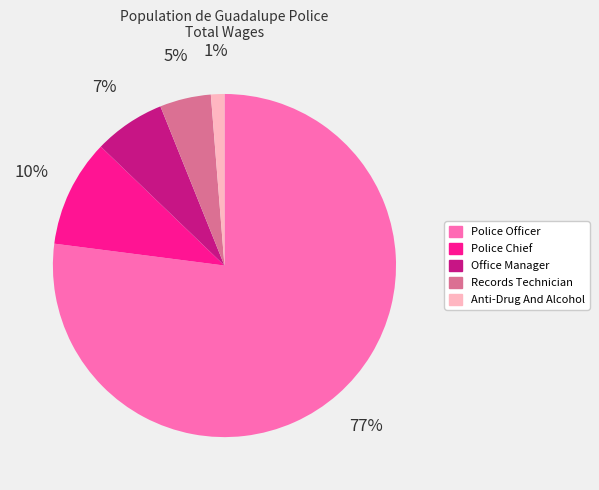

Approximately how many times larger is the value at Office Manager compared to Records Technician?

1.4